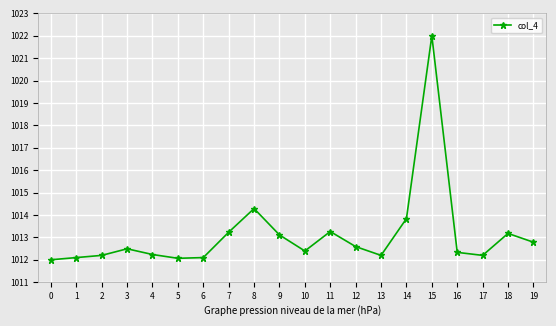

What is the sum of the values at 16 and 10?

2024.7